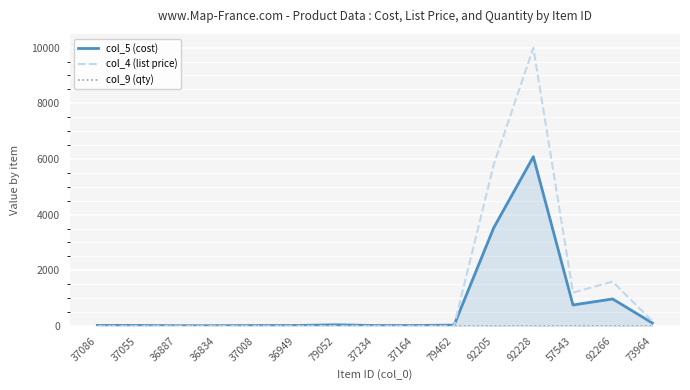

The col_5 (cost) series shows 16.4 at 36949. True or false?

True